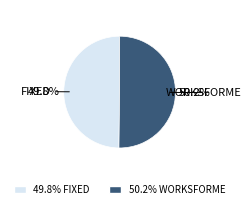

Does any single category account for the majority?

Yes